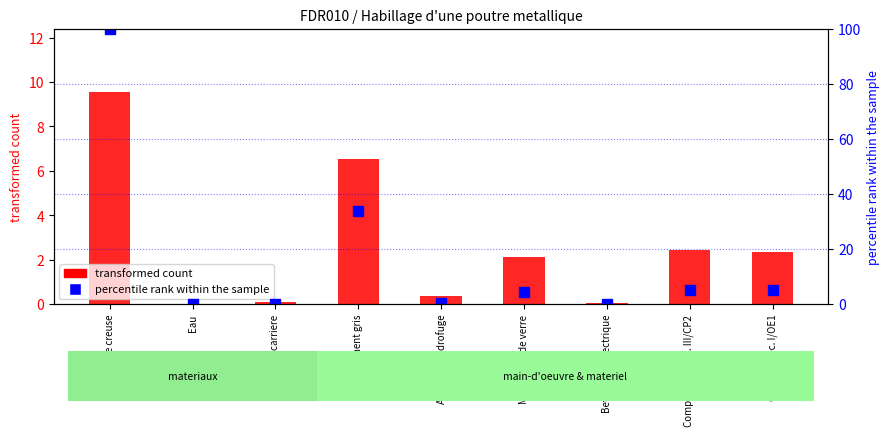

The percentile rank within the sample series shows 45.8 at Eau. True or false?

False